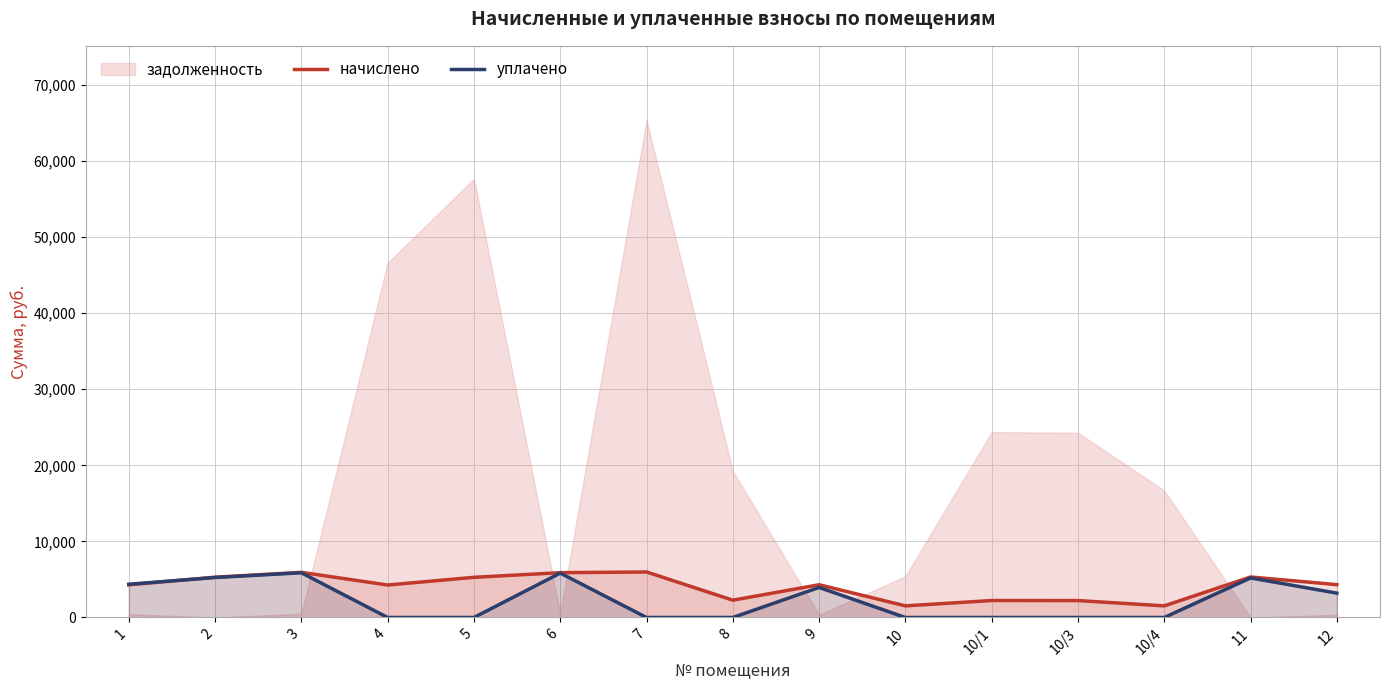

What is the sum of all начислено values?

60694.7